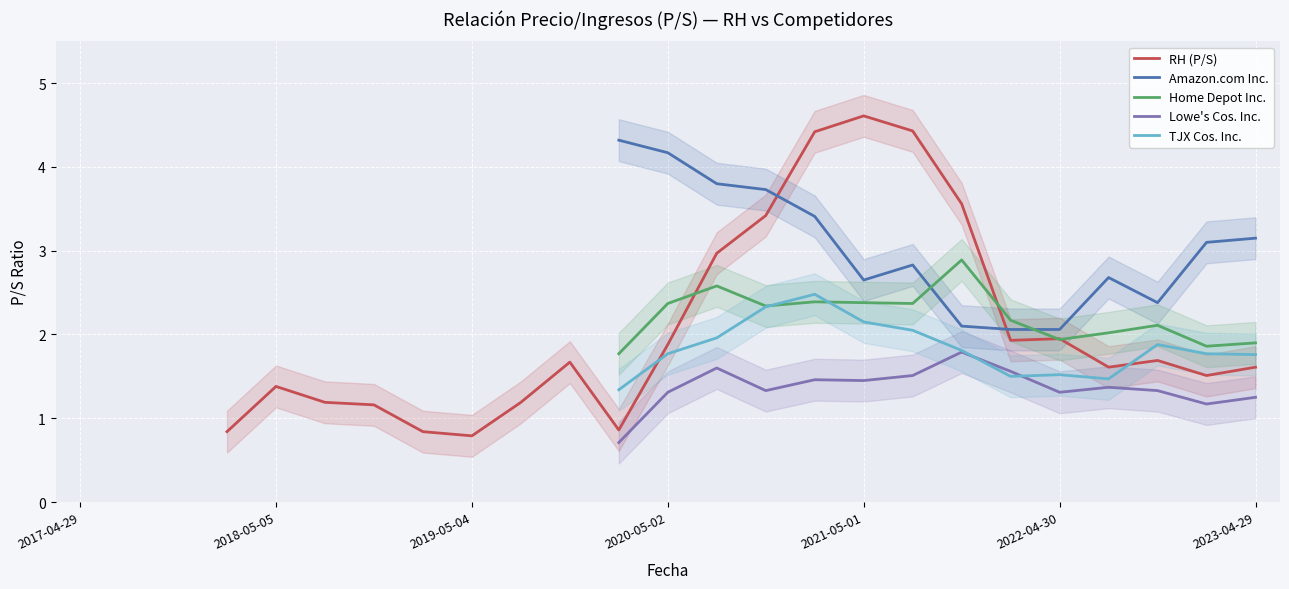

Read the Lowe's Cos. Inc. value at 2021-05-01.

1.4